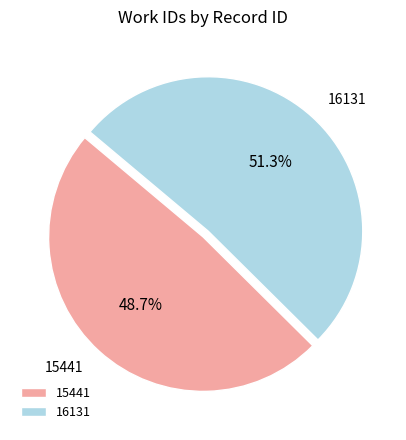

To the nearest percent, what is the average slice percentage?

50%